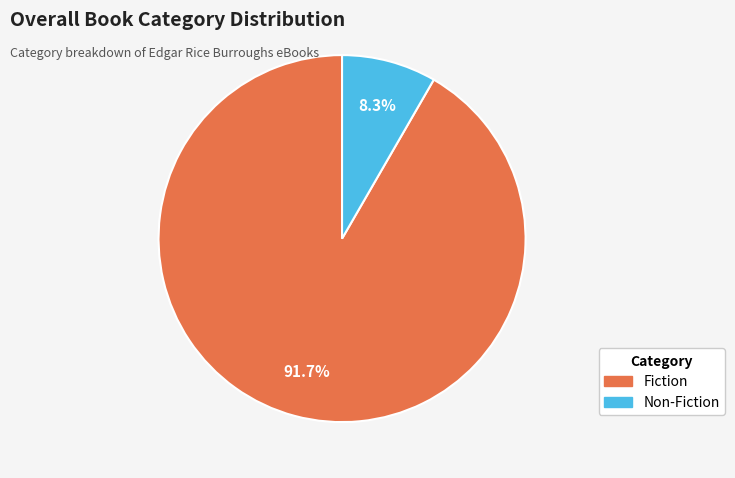

How many slices are in this pie chart?

2